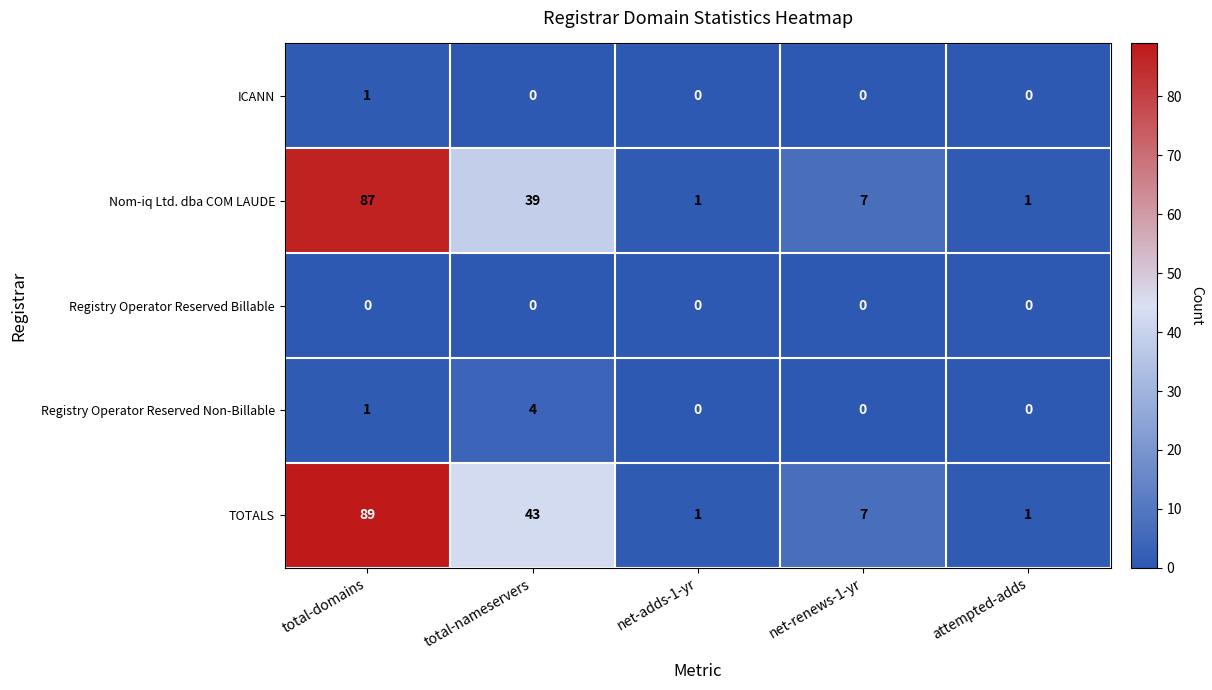

How many categories are shown in the chart?

5